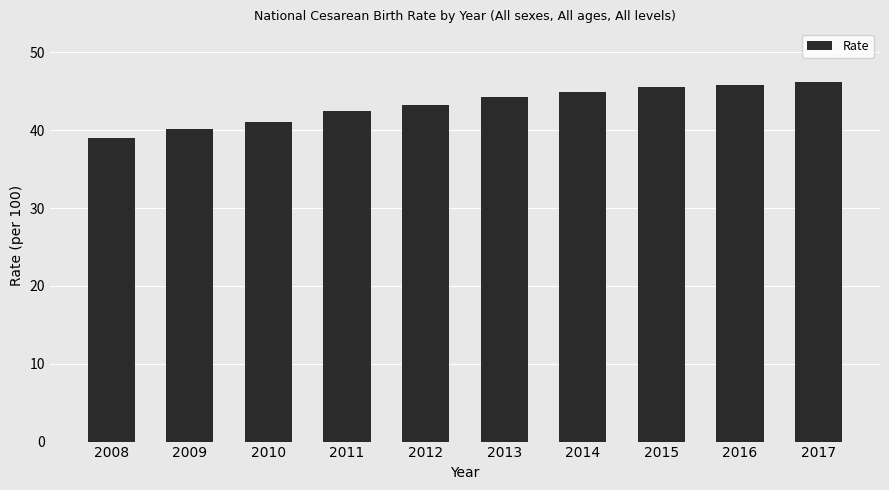

Between 2011 and 2015, which is larger?

2015